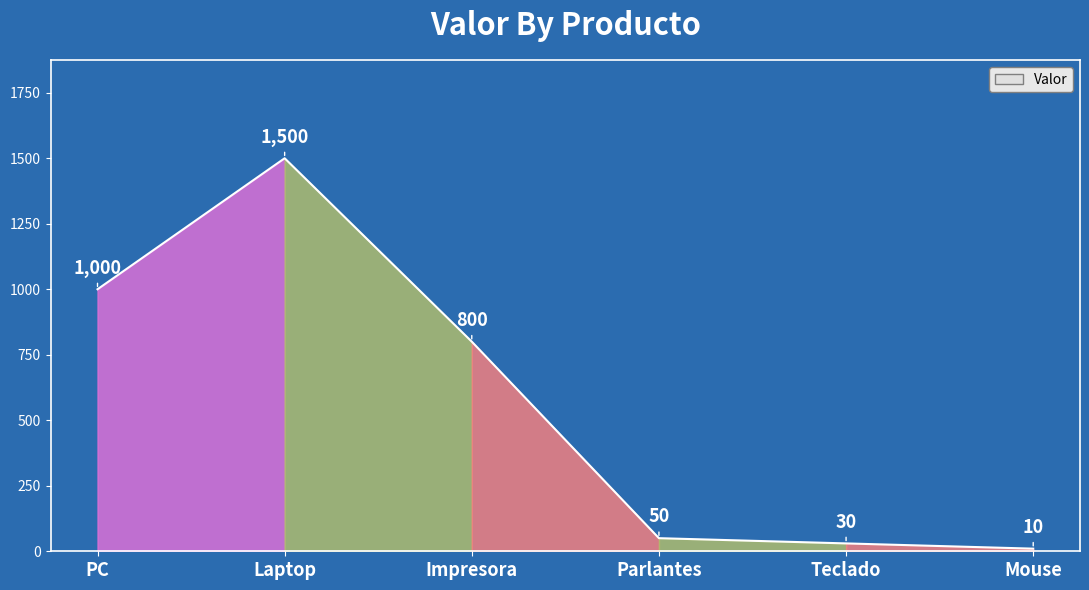

What is the sum of all values?

3390